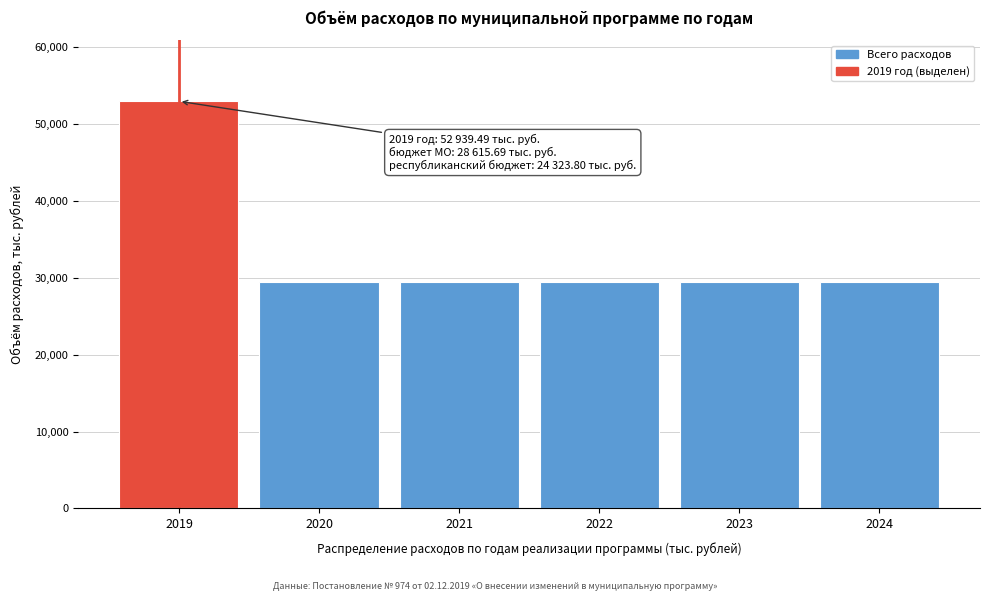

What is the value of the 3rd bar from the left?

29458.3